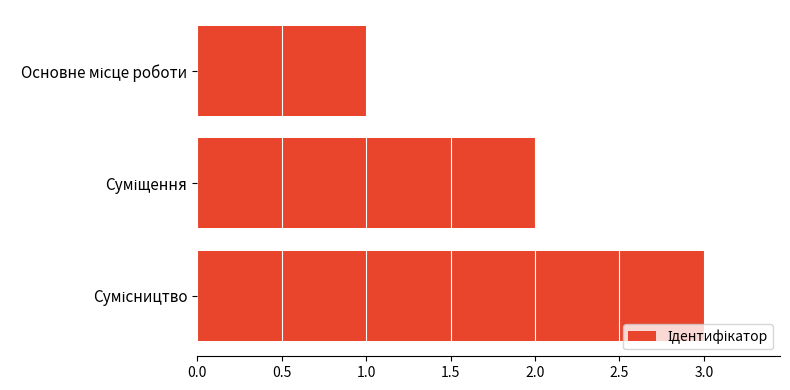

What is the maximum value shown in the chart?

3